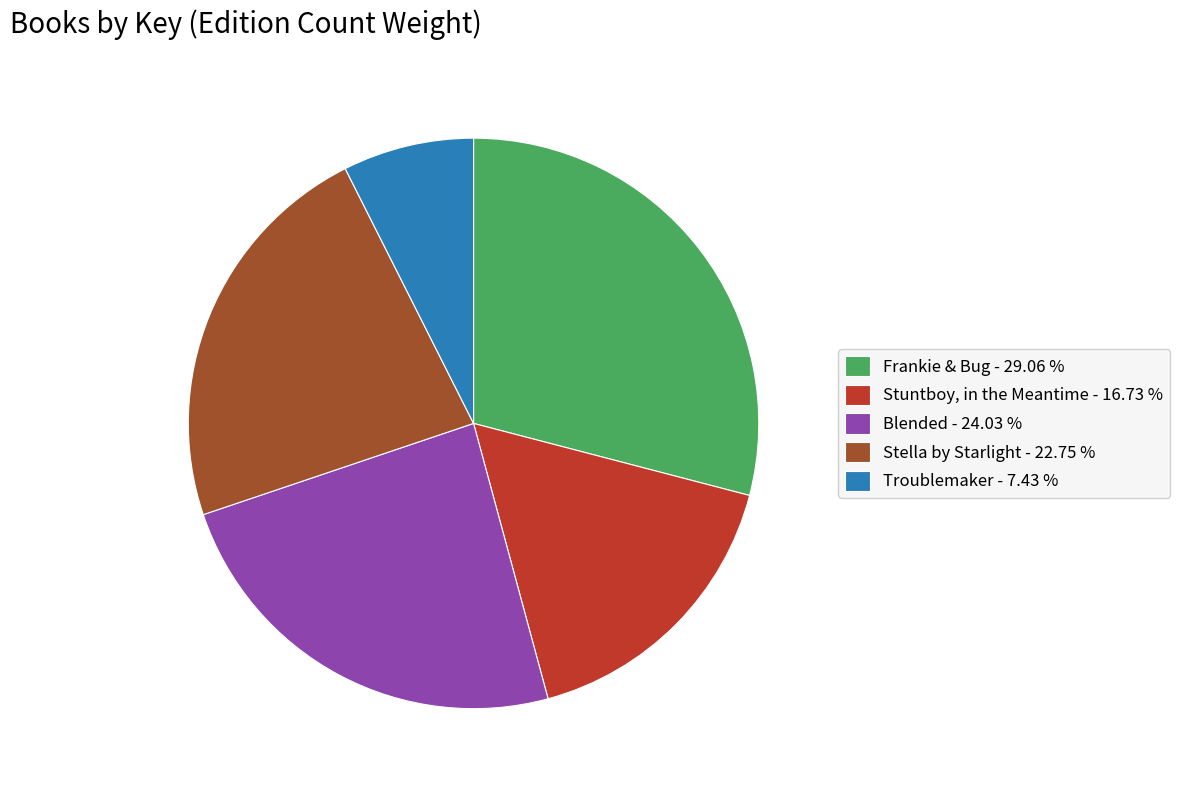

Is it true that Stella by Starlight is 23% of the pie?

True